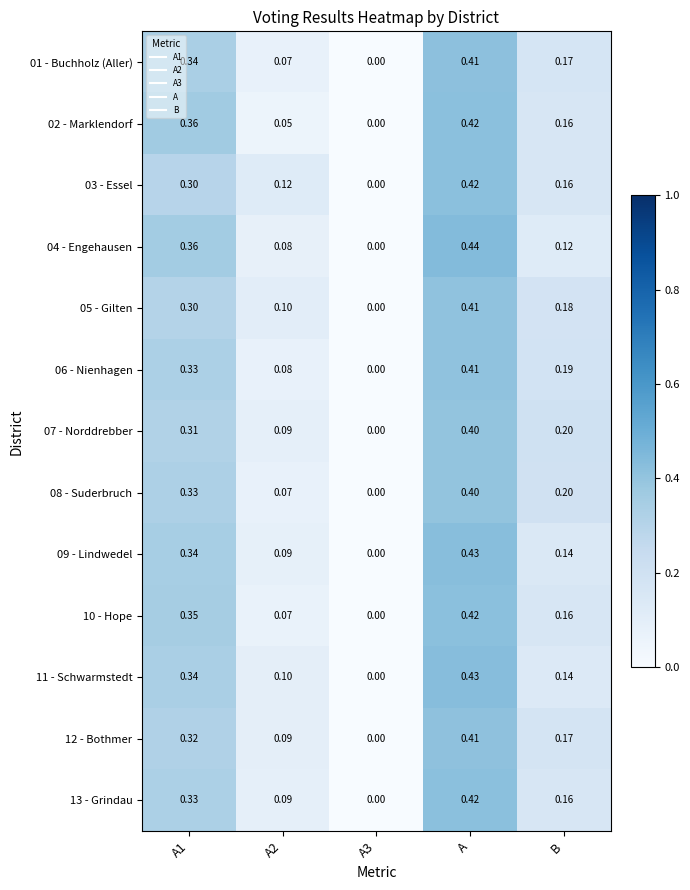

What is the total value across all series at A1?

4.3